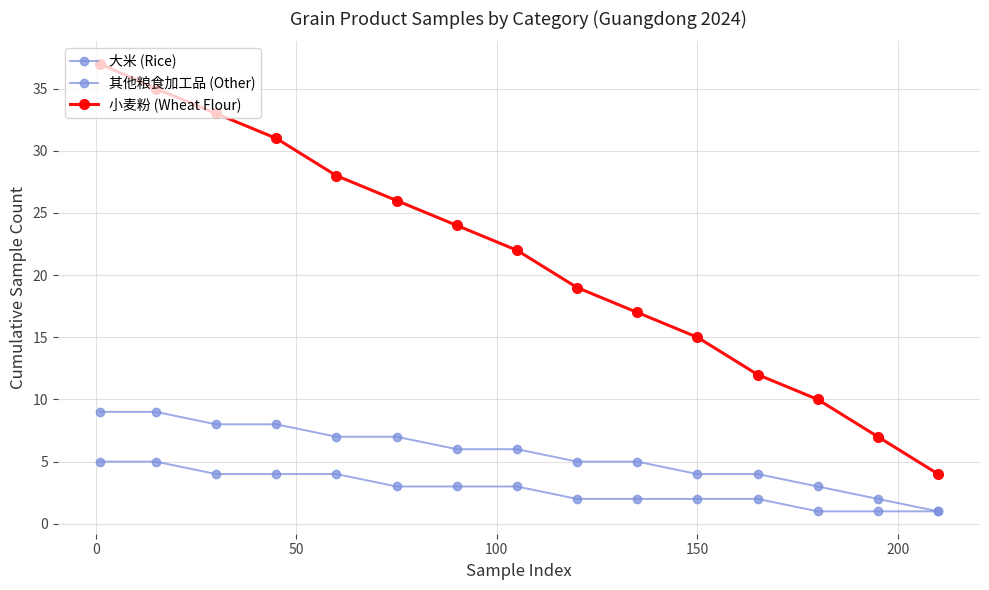

How many series are shown in this chart?

3